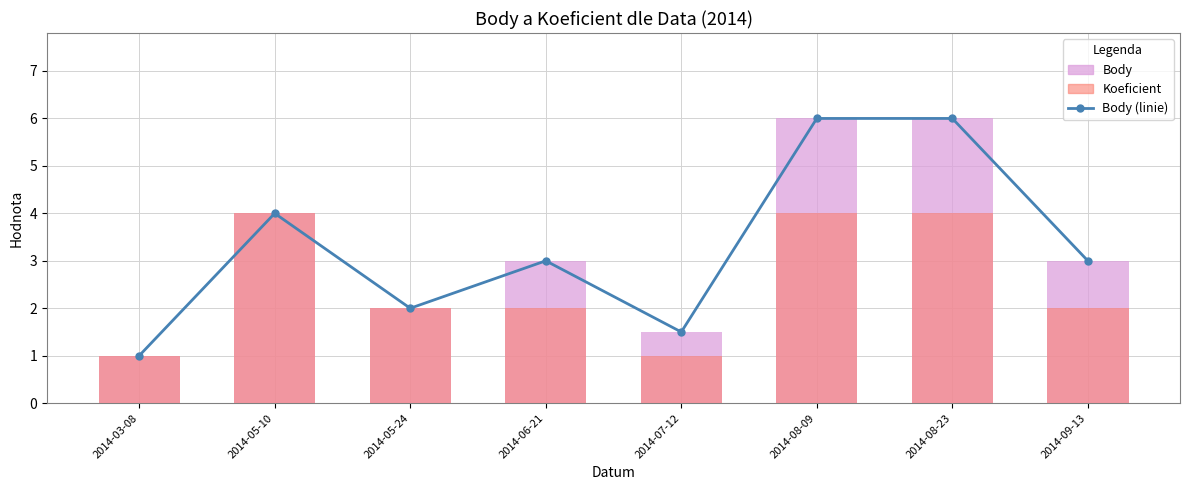

At 2014-05-10, list the series in order from smallest to largest.

Body (linie), Body, Koeficient